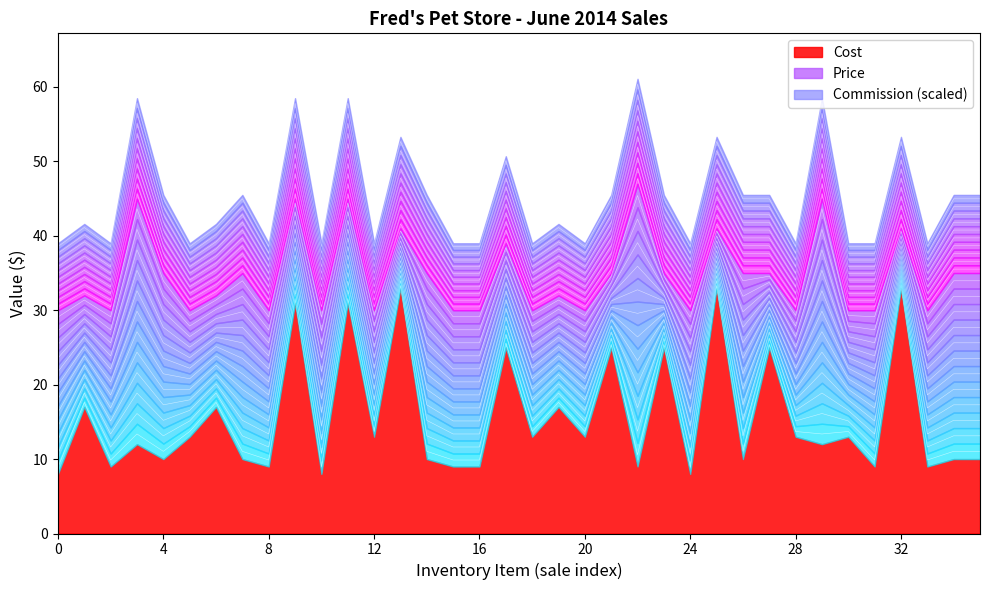

Does the chart display data point markers on the line(s)?

No